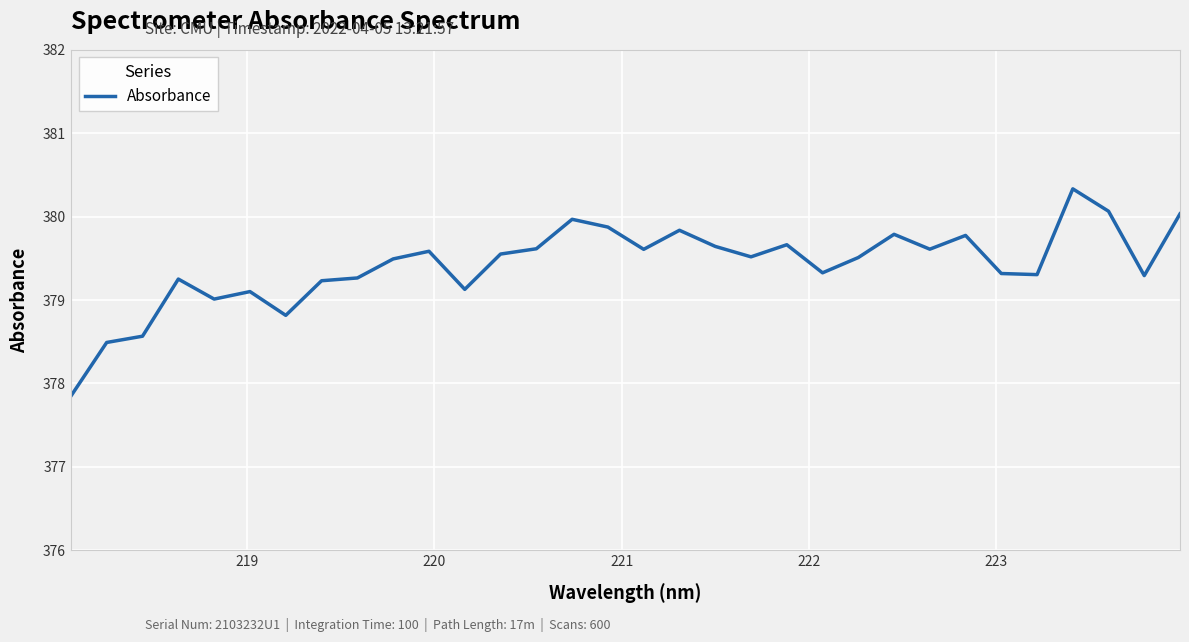

What is the smallest value displayed?

377.8